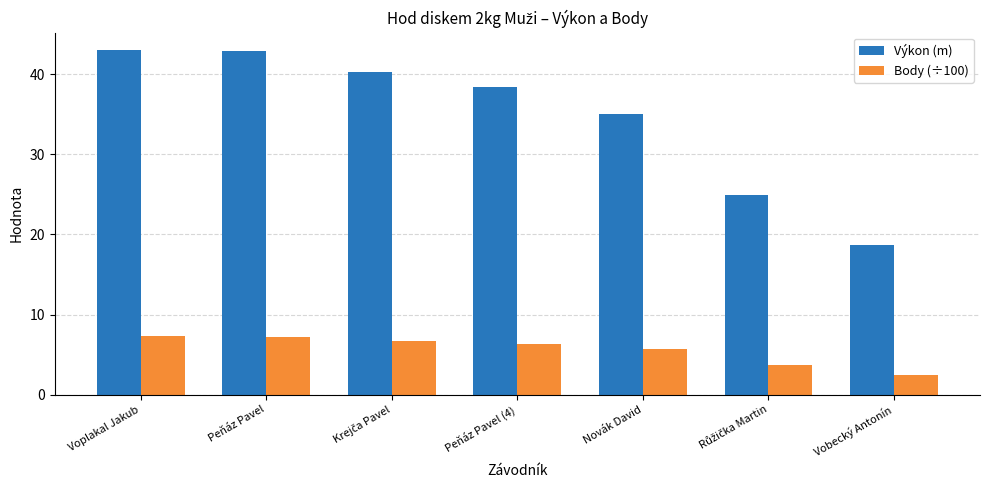

Is it true that Výkon (m) equals 65.3 at Peňáz Pavel (4)?

False